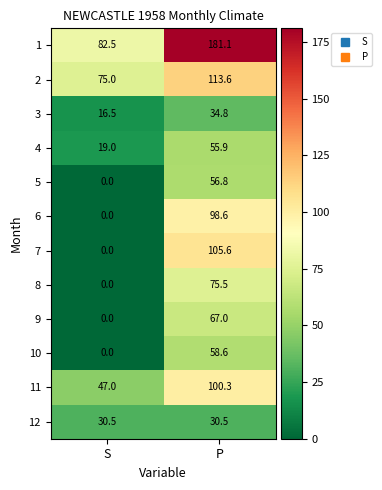

Reading right to left, transcribe all the data shown in this chart.

1: 181.1	82.5
2: 113.6	75.0
3: 34.8	16.5
4: 55.9	19.0
5: 56.8	0.0
6: 98.6	0.0
7: 105.6	0.0
8: 75.5	0.0
9: 67.0	0.0
10: 58.6	0.0
11: 100.3	47.0
12: 30.5	30.5